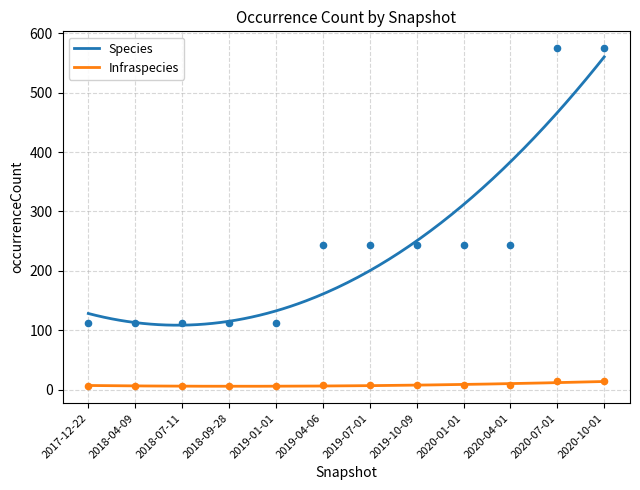

Which series has the largest total across all categories?

Species